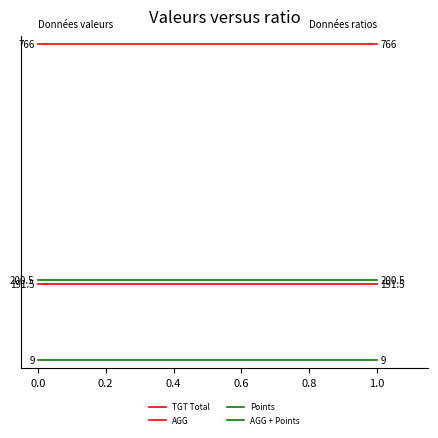

Rank the series at 1.0 from lowest to highest value.

Points, AGG, AGG + Points, TGT Total